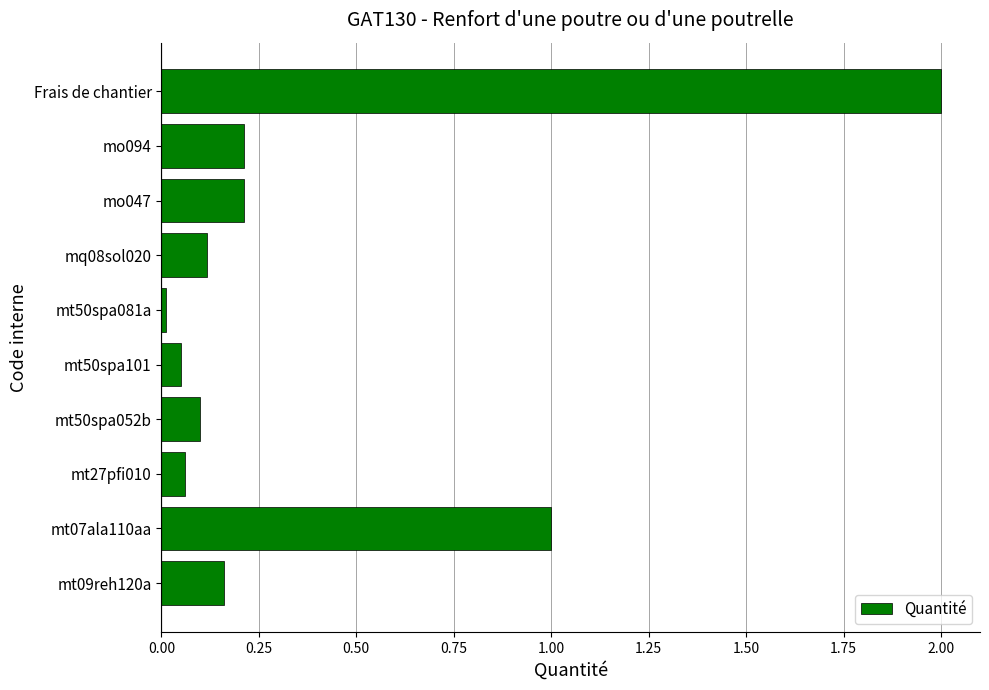

Which category has the highest value across all series?

Frais de chantier